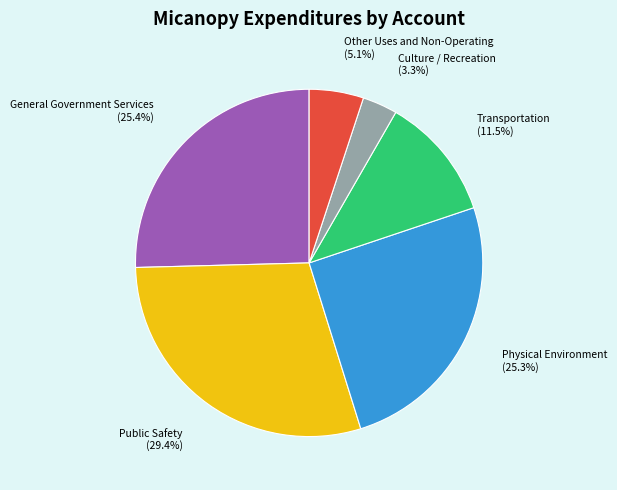

Count the number of slices in the pie.

6